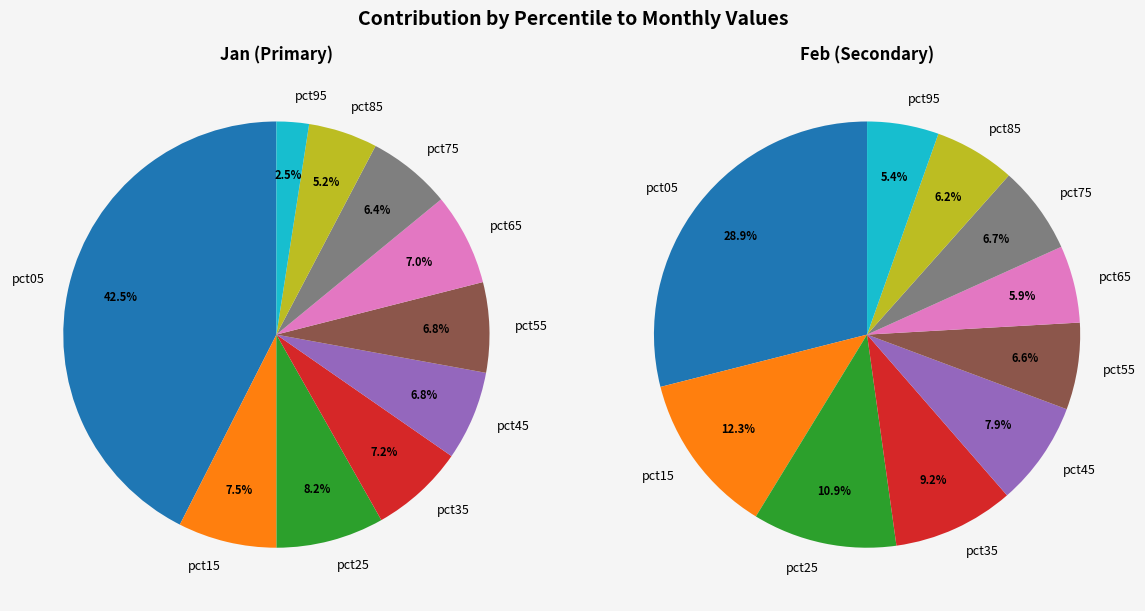

Which slice is the largest?

pct05